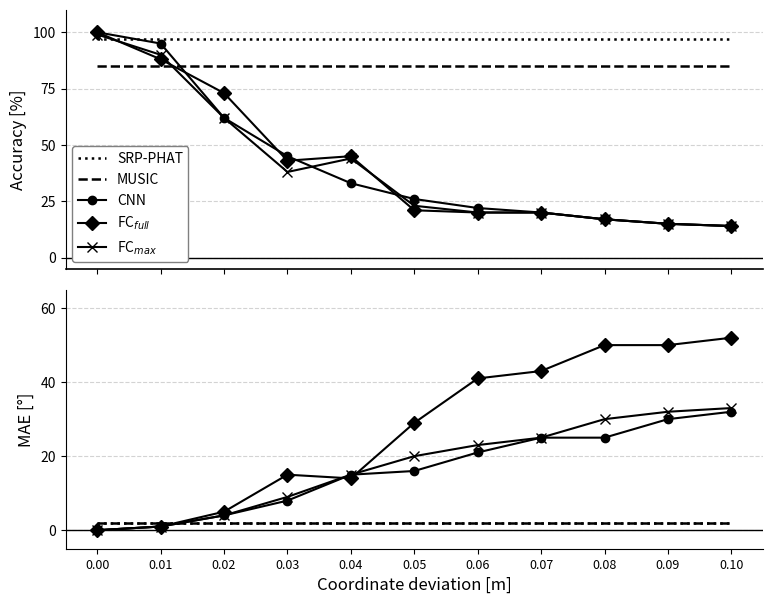

What is the approximate value of CNN at 0.06?

21